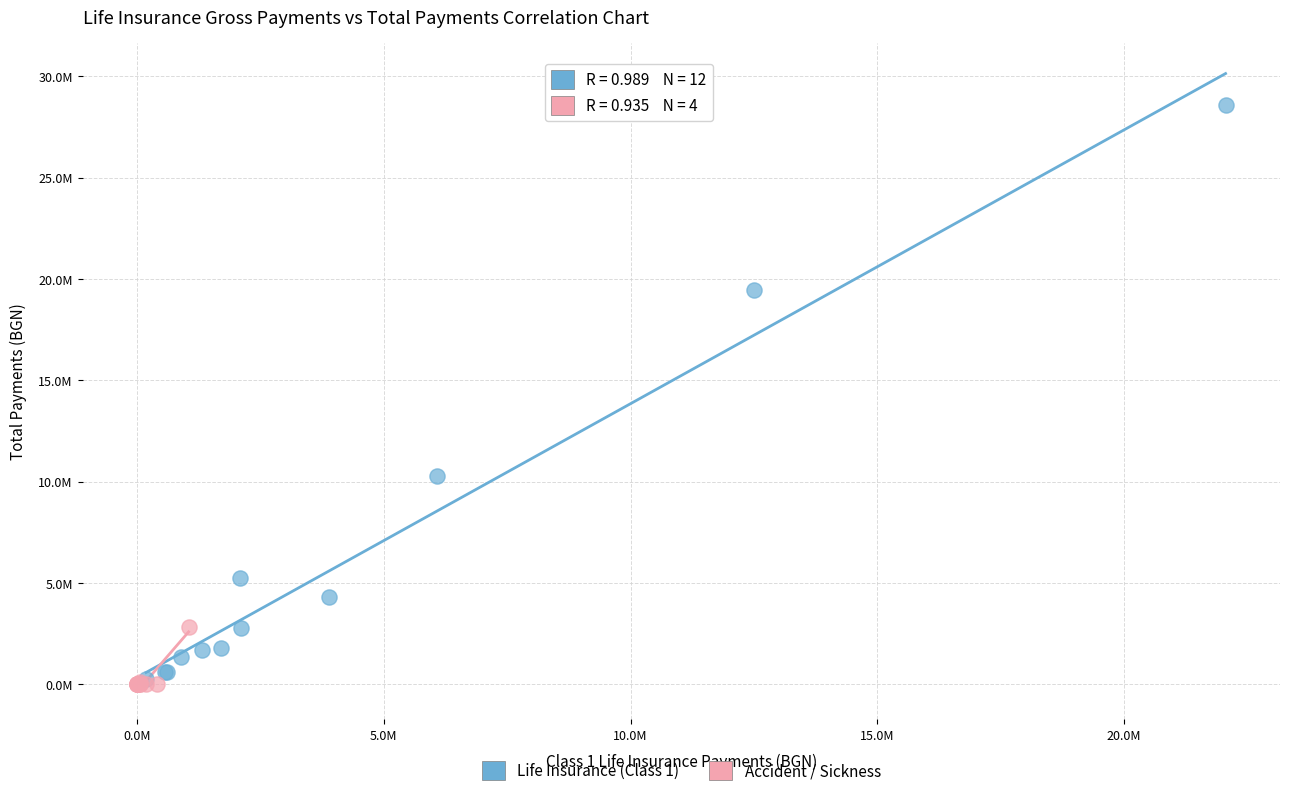

What are all the series names shown in the legend?

Life Insurance (Class 1), Accident / Sickness